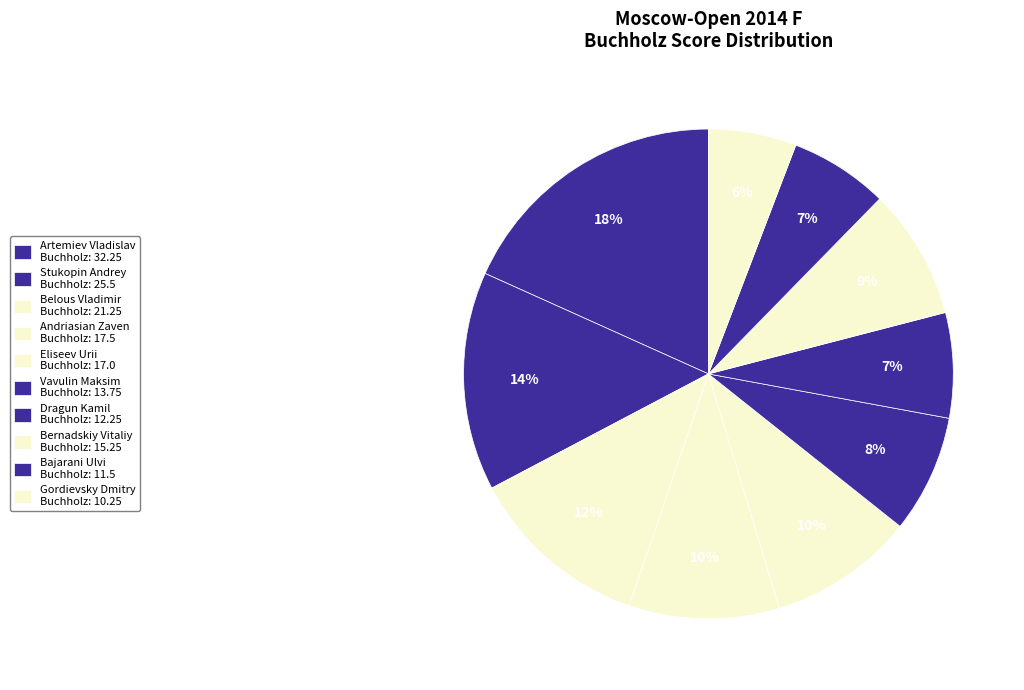

How many segments does this pie chart have?

10